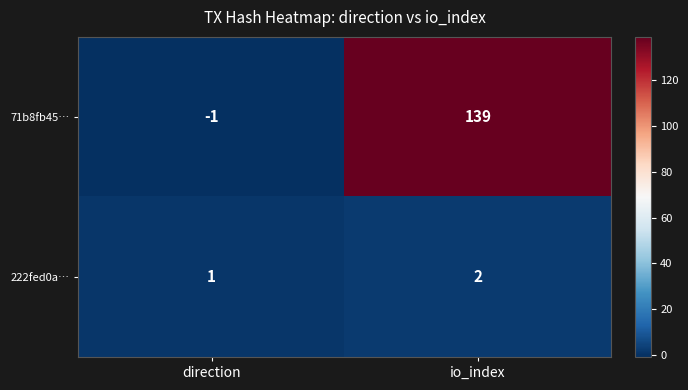

Is the value of 222fed0a… at io_index greater than the value of 71b8fb45… at io_index?

No